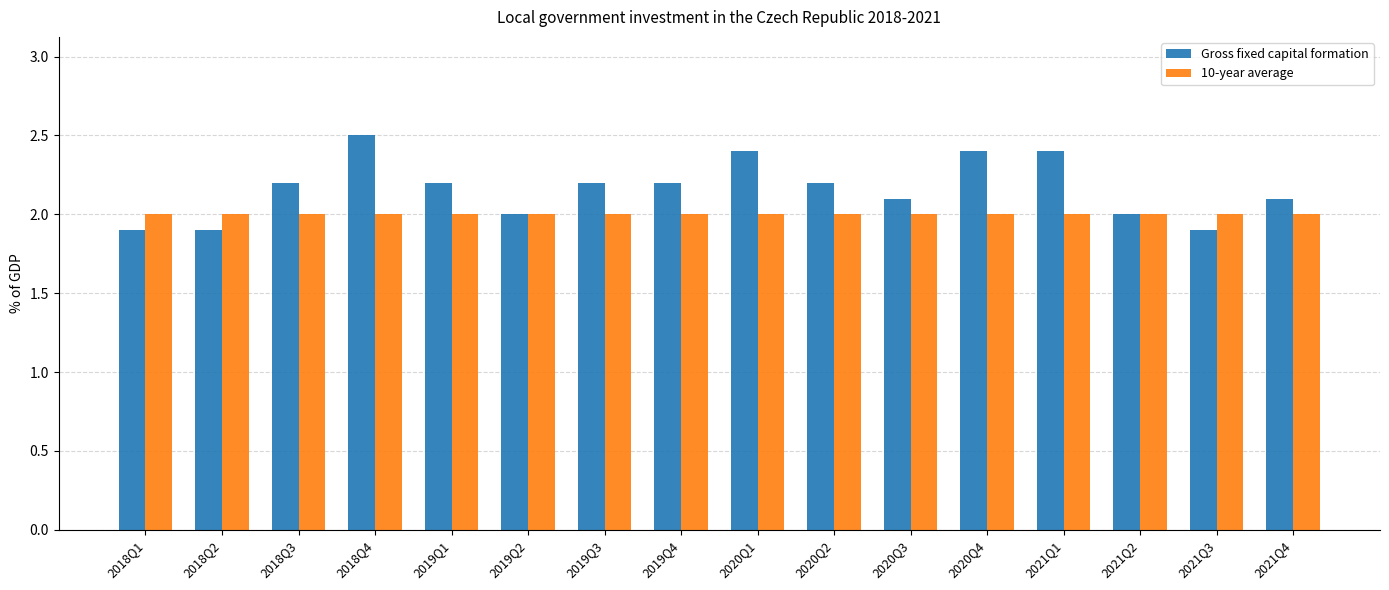

Is it true that 10-year average equals 2.0 at 2019Q3?

True